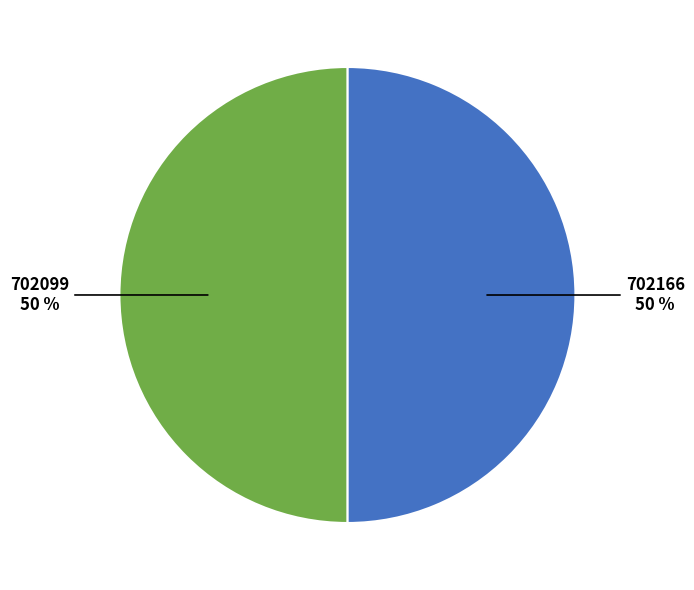

Is it true that 702099 is 64% of the pie?

False